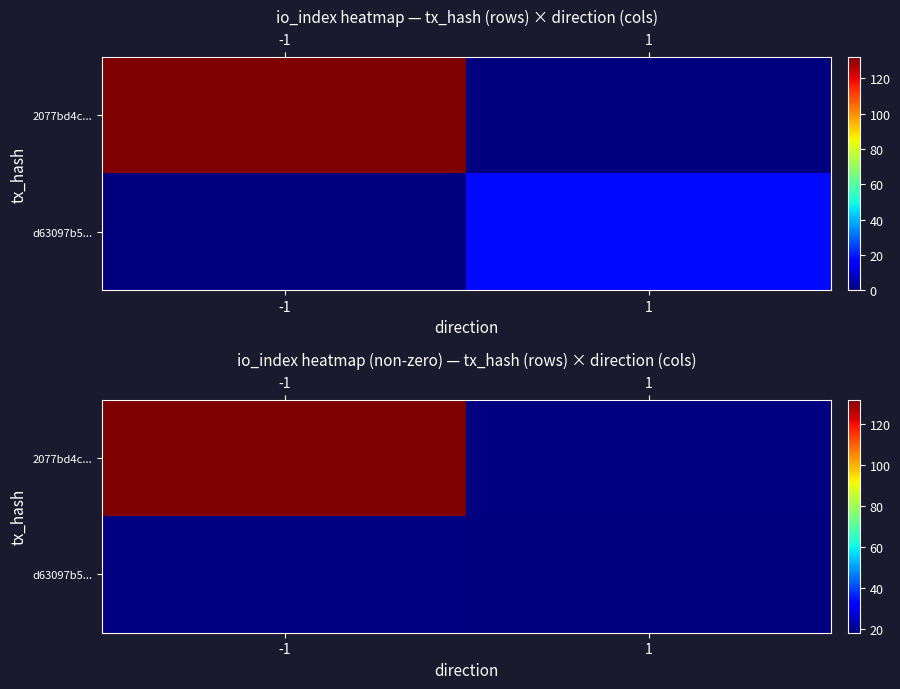

List the labels in order of row_1 value, largest first.

-1, 1